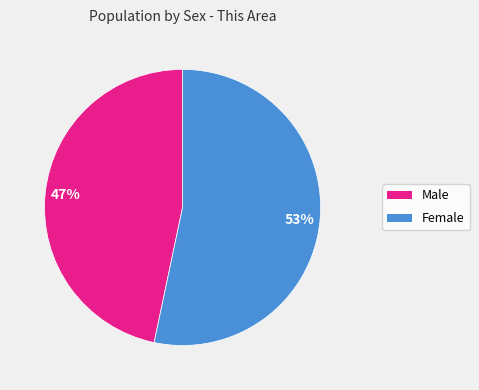

Which slice is the largest?

Female